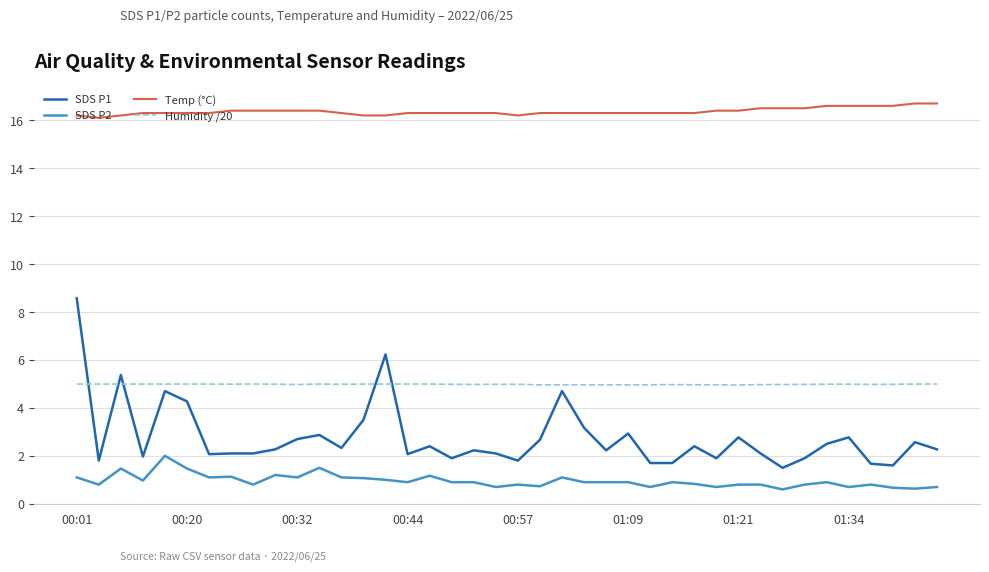

Count the number of data series in this chart.

4